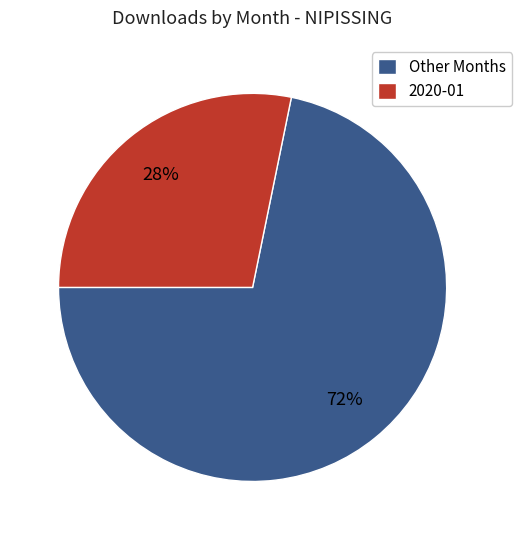

What is the smallest slice in the pie chart?

2020-01